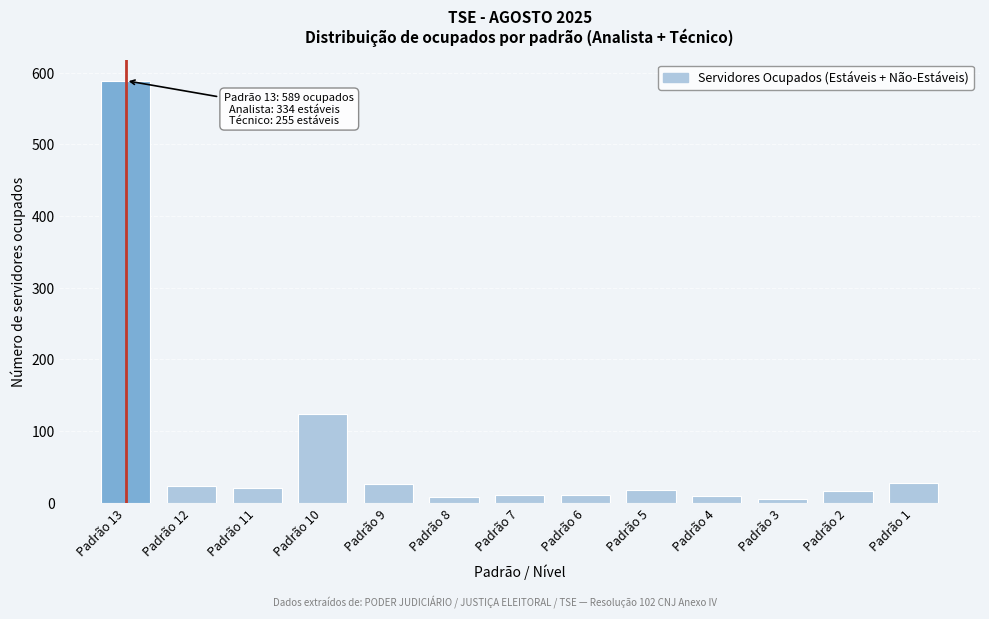

What is the average value?

68